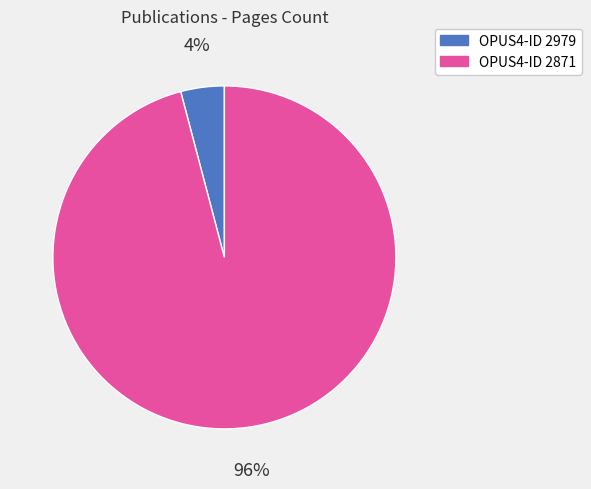

How many segments does this pie chart have?

2